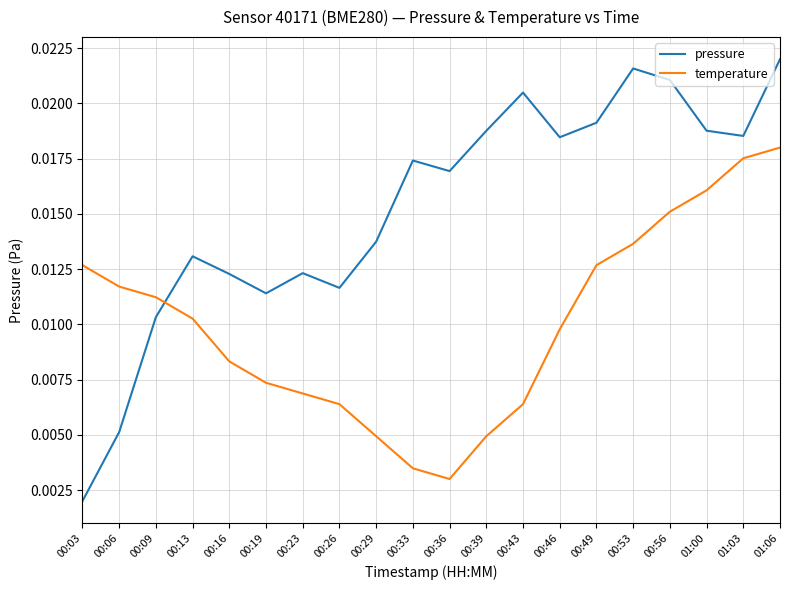

At how many categories does at least one series exceed 0?

20